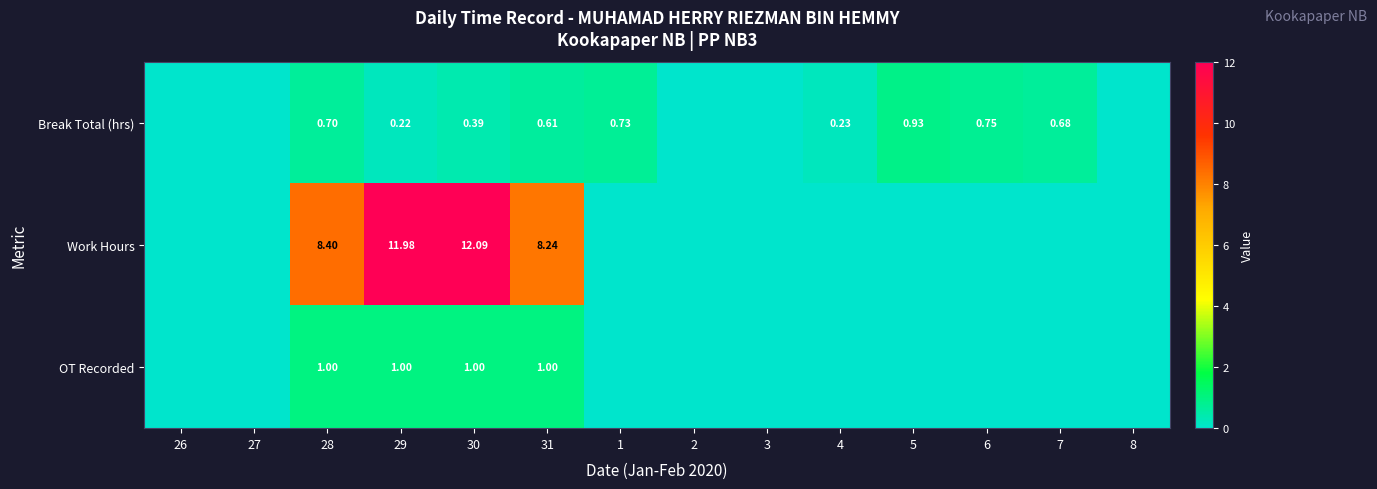

Which series has the largest total across all categories?

Work Hours